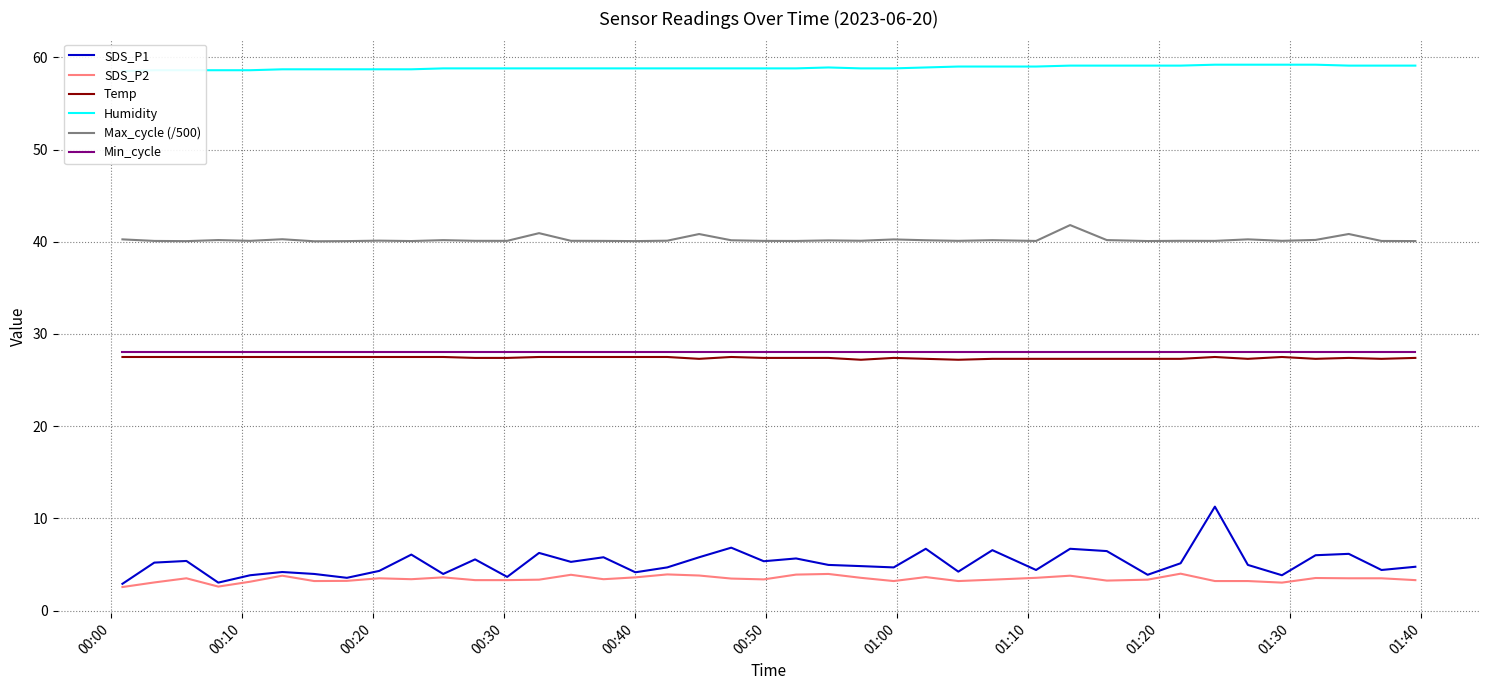

What is the difference between the maximum and minimum values in the SDS_P2 series?

1.5